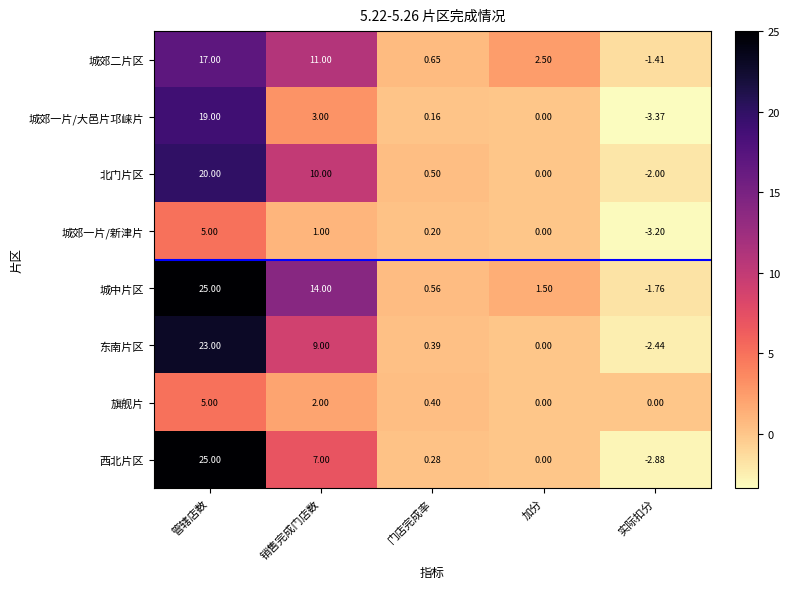

At which label does 西北片区 first exceed 0?

管辖店数